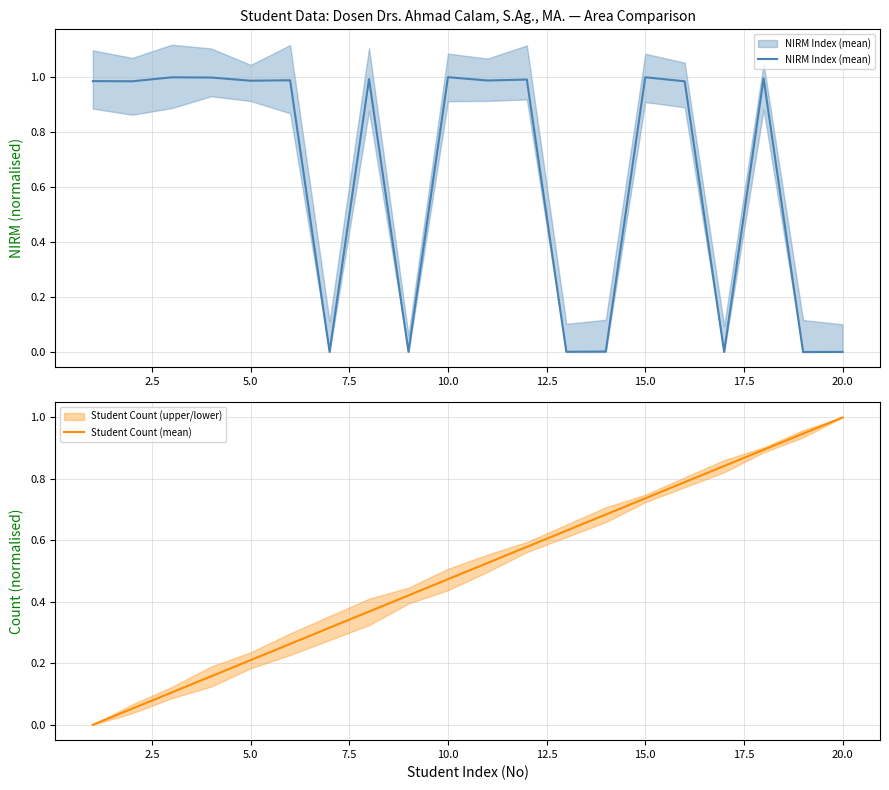

What is the value of the Student Count (mean) point at the 20th from the left?

1.0